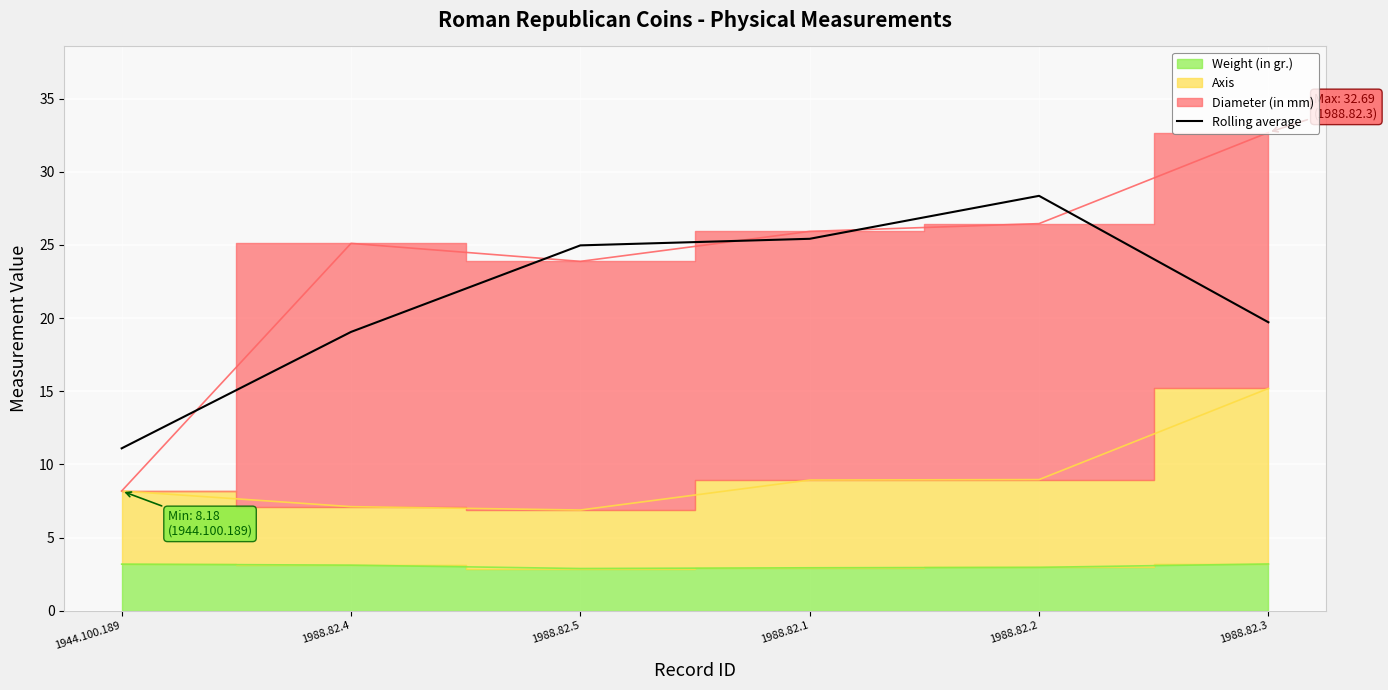

Is it true that the value at 1988.82.5 is 25.0?

True